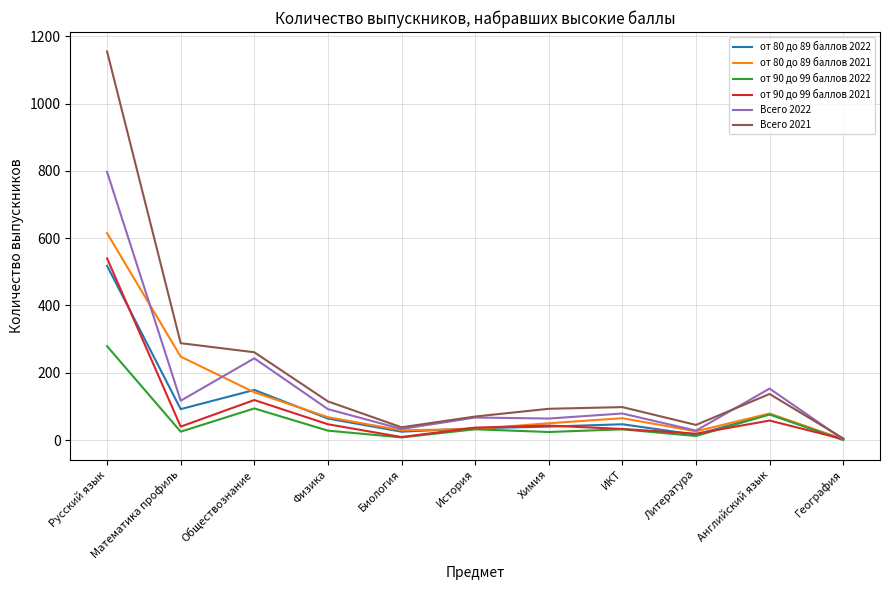

What is the difference between the от 80 до 89 баллов 2022 values at Литература and Физика?

48